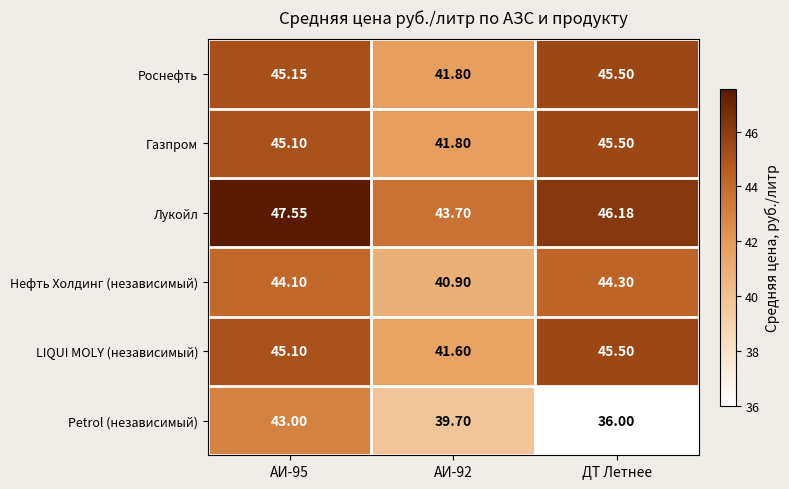

How many values in the Нефть Холдинг (независимый) series exceed 44?

2